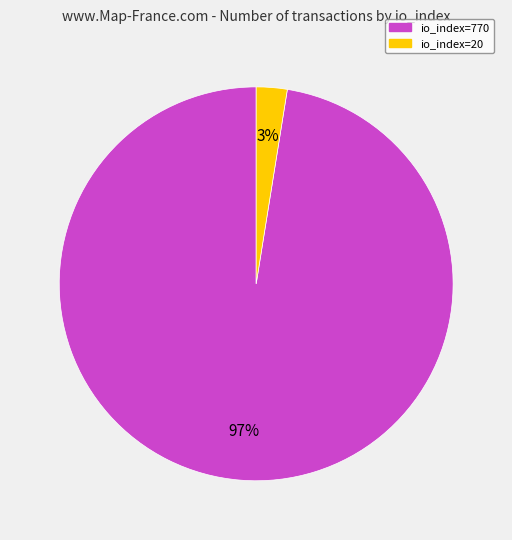

How many segments does this pie chart have?

2